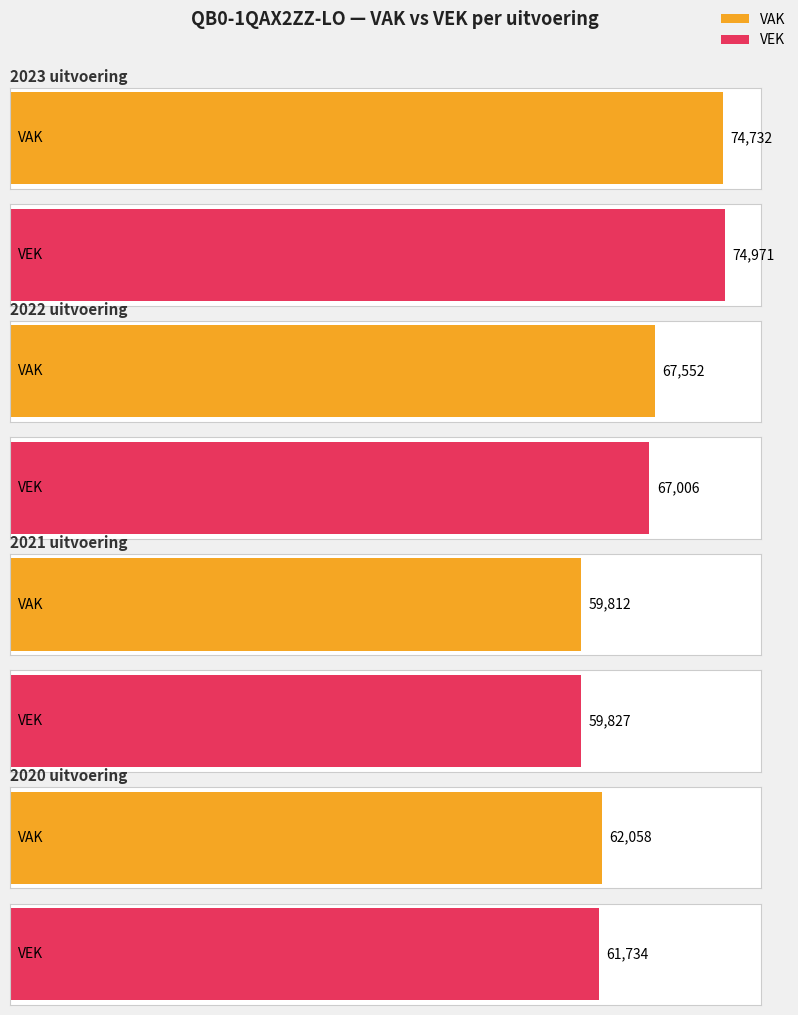

List the series in order of their overall mean, lowest first.

VEK, VAK